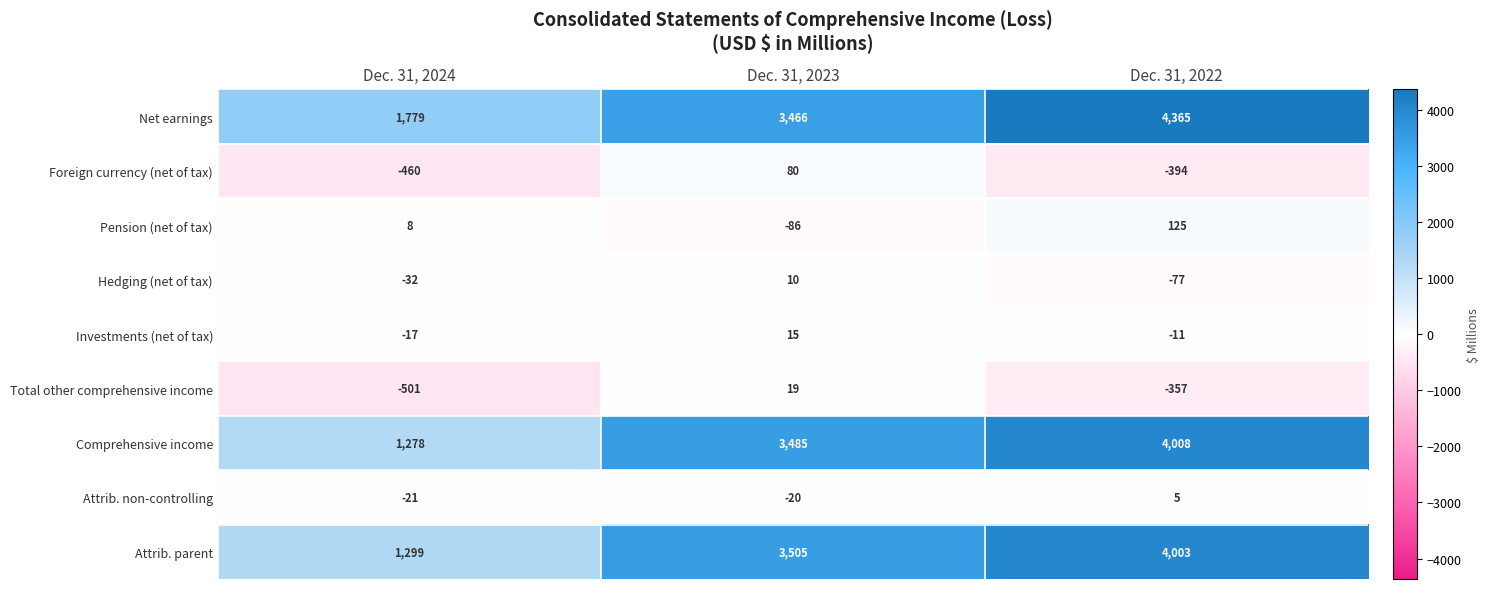

How many Pension (net of tax) values are between -86 and 125?

3